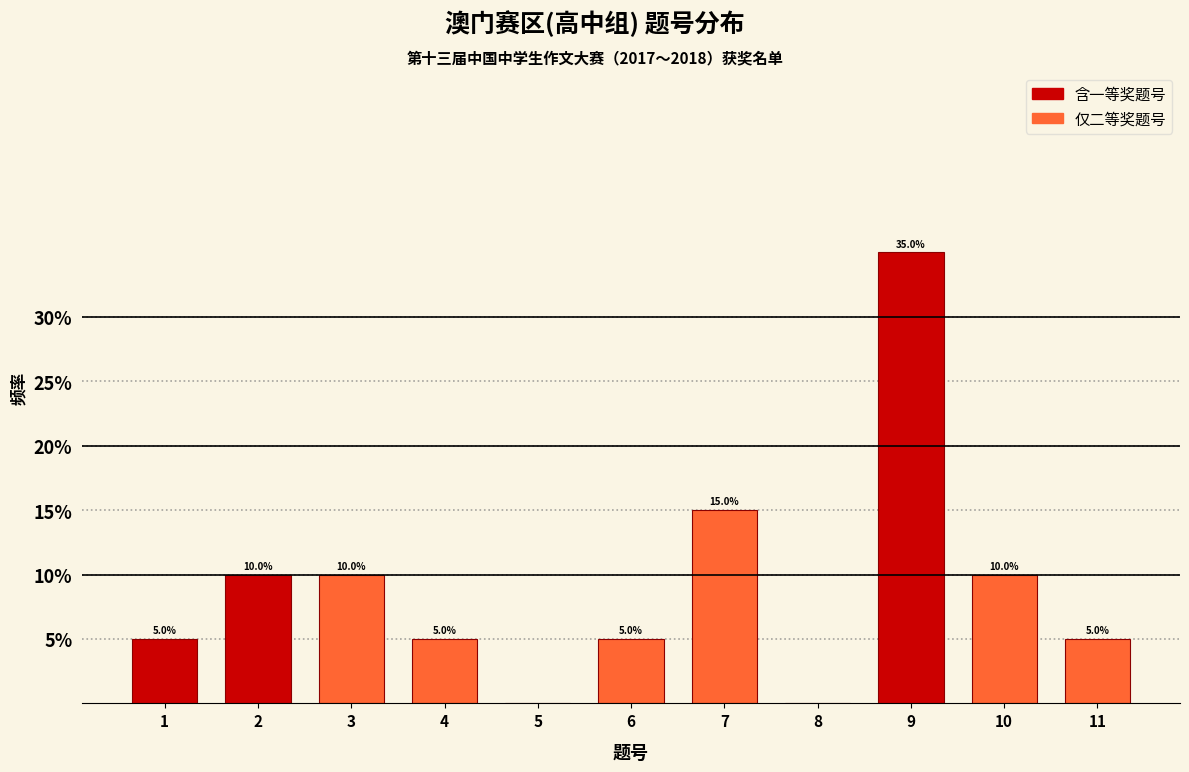

Reading left to right, extract all data points from this chart.

1=5	2=10	3=10	4=5	5=0	6=5	7=15	8=0	9=35	10=10	11=5